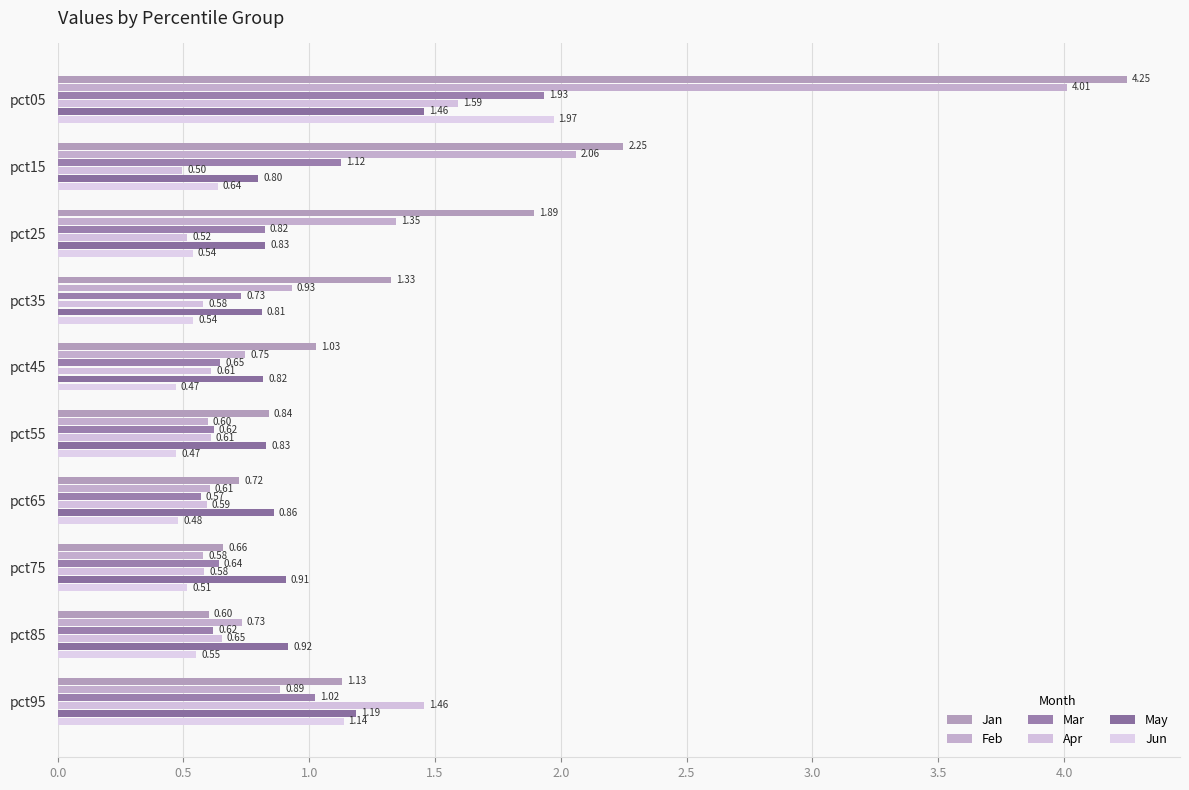

Count the number of data series in this chart.

6